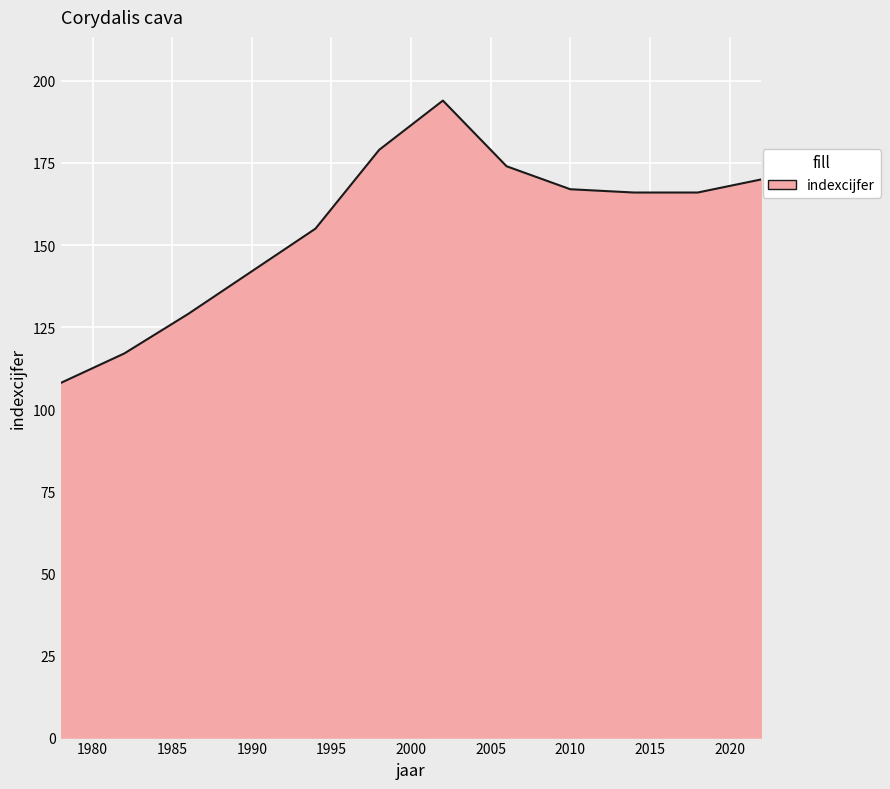

What is the smallest value displayed?

108